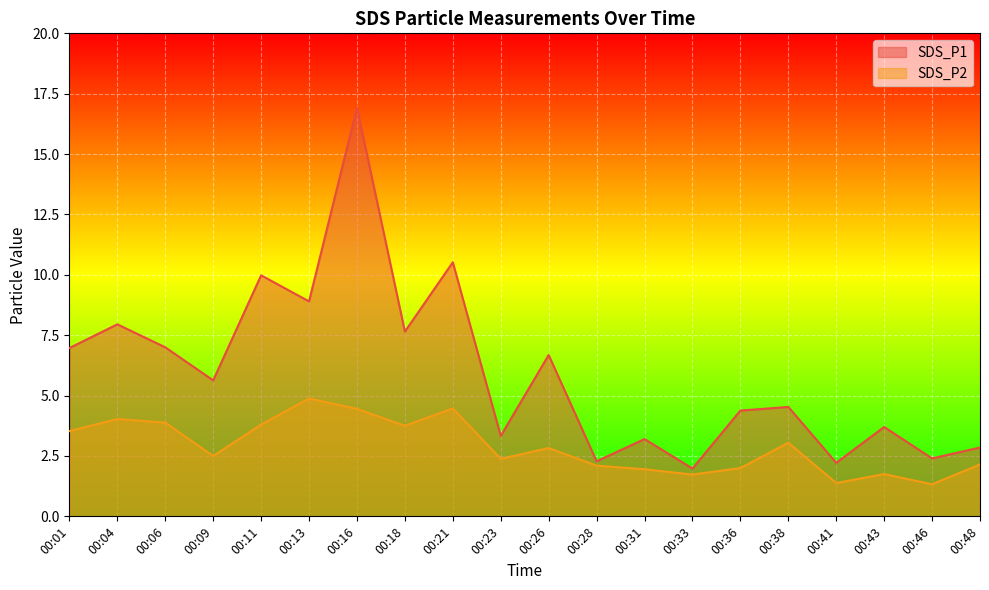

True or false: SDS_P1 and SDS_P2 cross at least once.

False